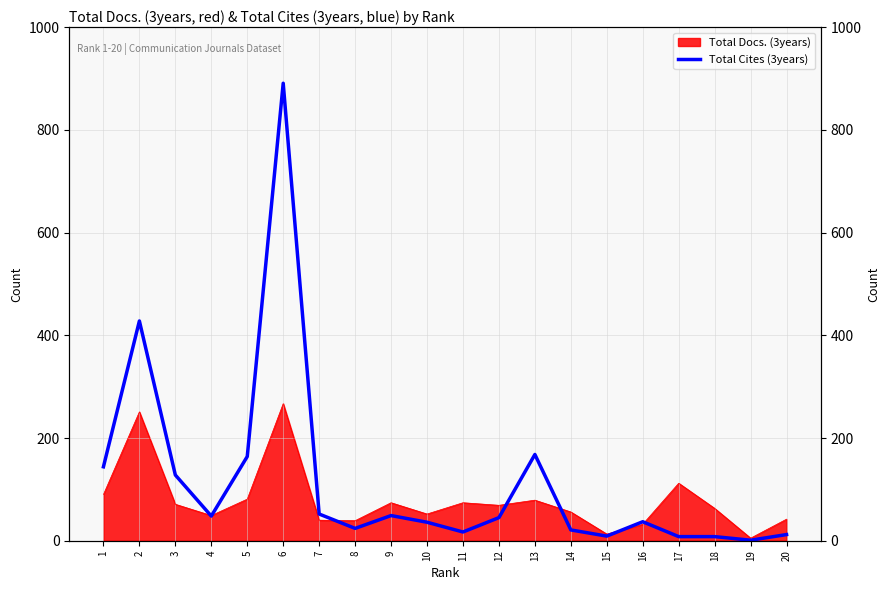

Which category has the lowest value across all series?

19